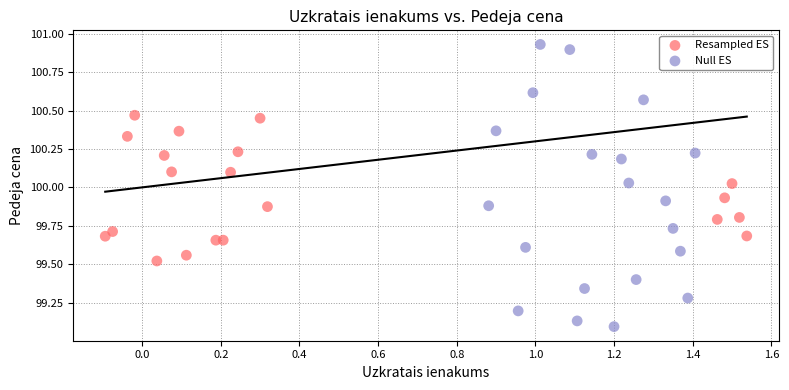

Which series has the widest spread of Y values?

Null ES